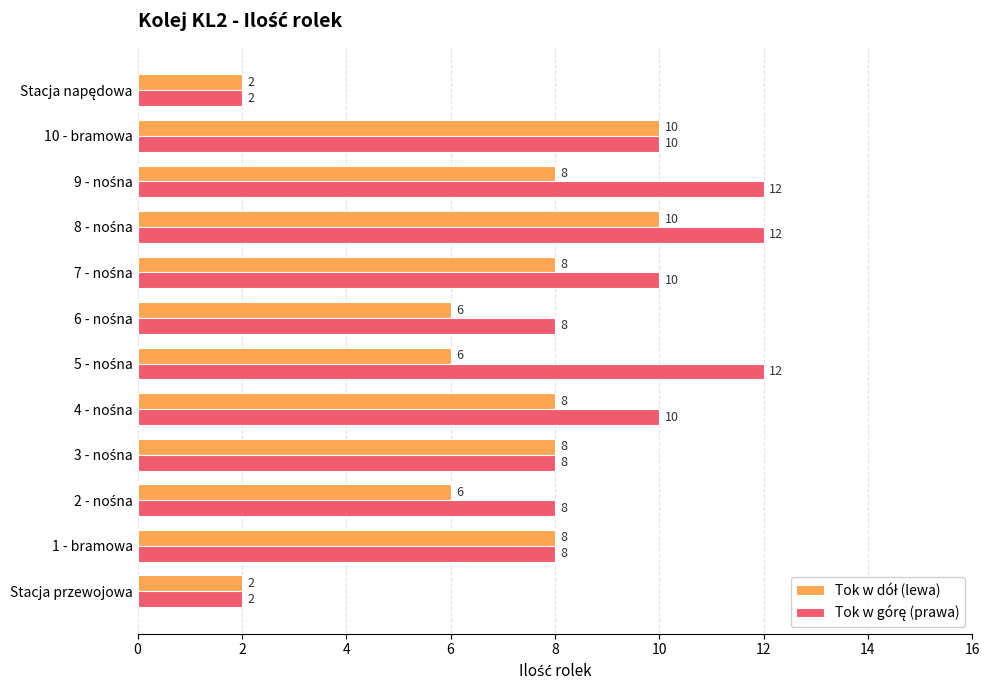

What is the total value across all series at Stacja przewojowa?

4